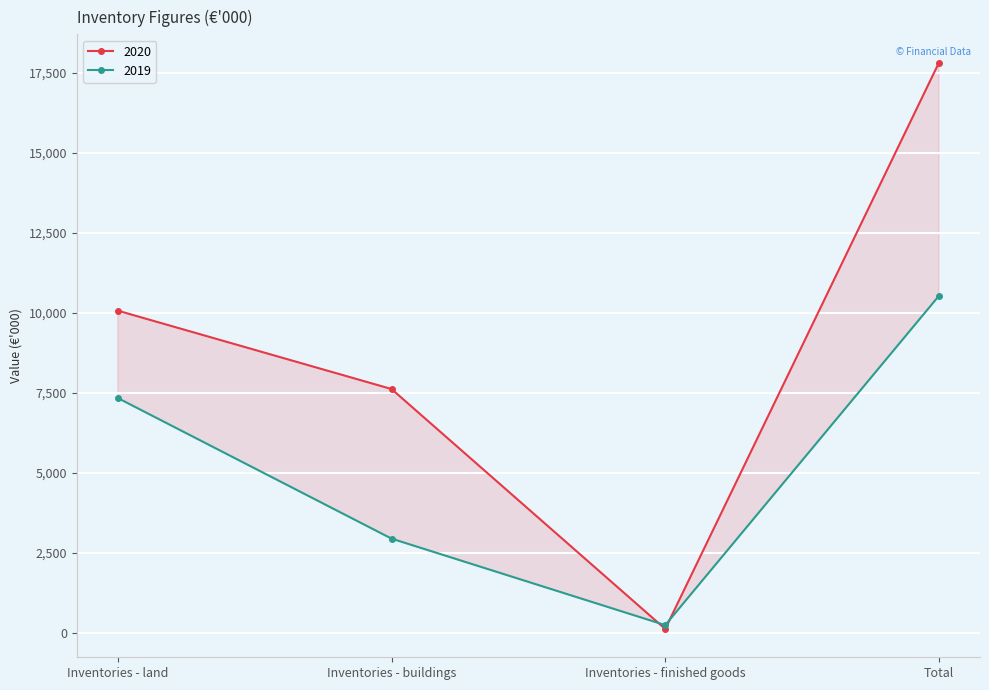

What are all the series names shown in the legend?

2020, 2019